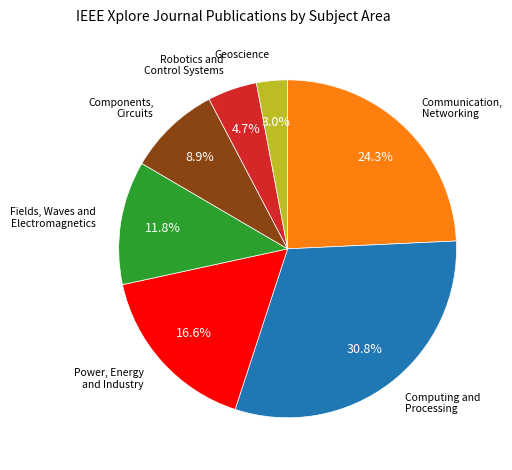

Count the number of slices in the pie.

7